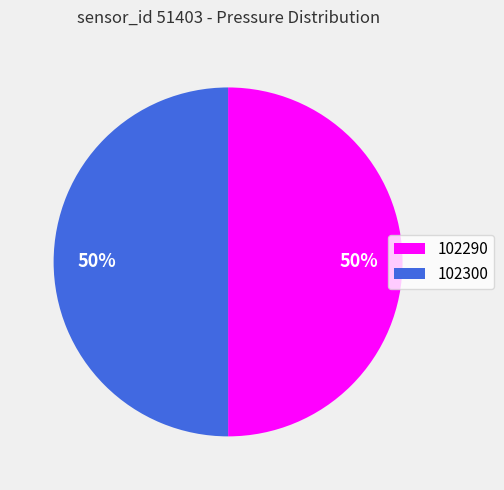

To the nearest percent, what portion does 102300 represent?

50%